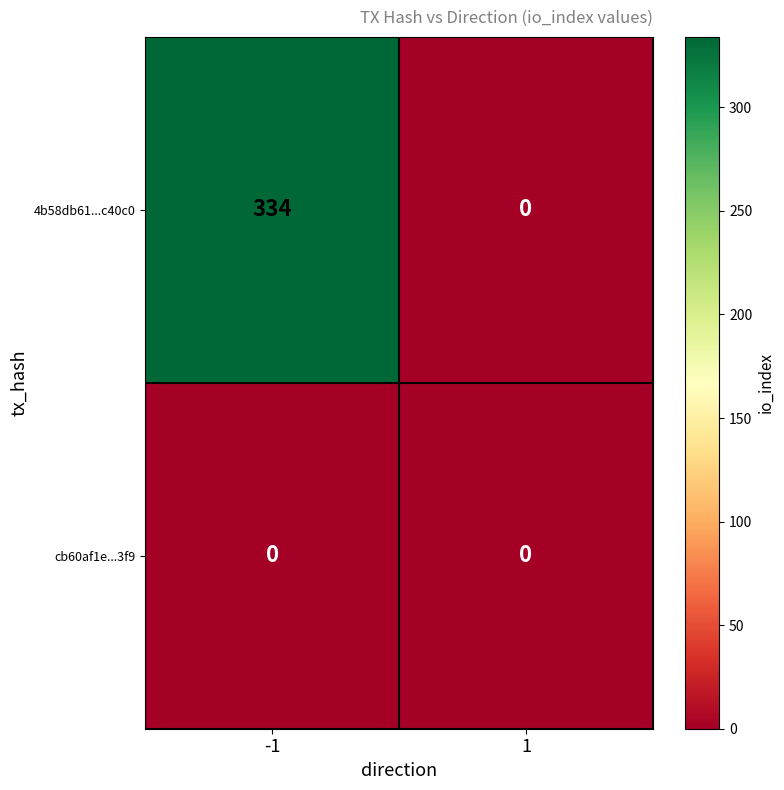

Which series has the largest total across all categories?

4b58db61...c40c0